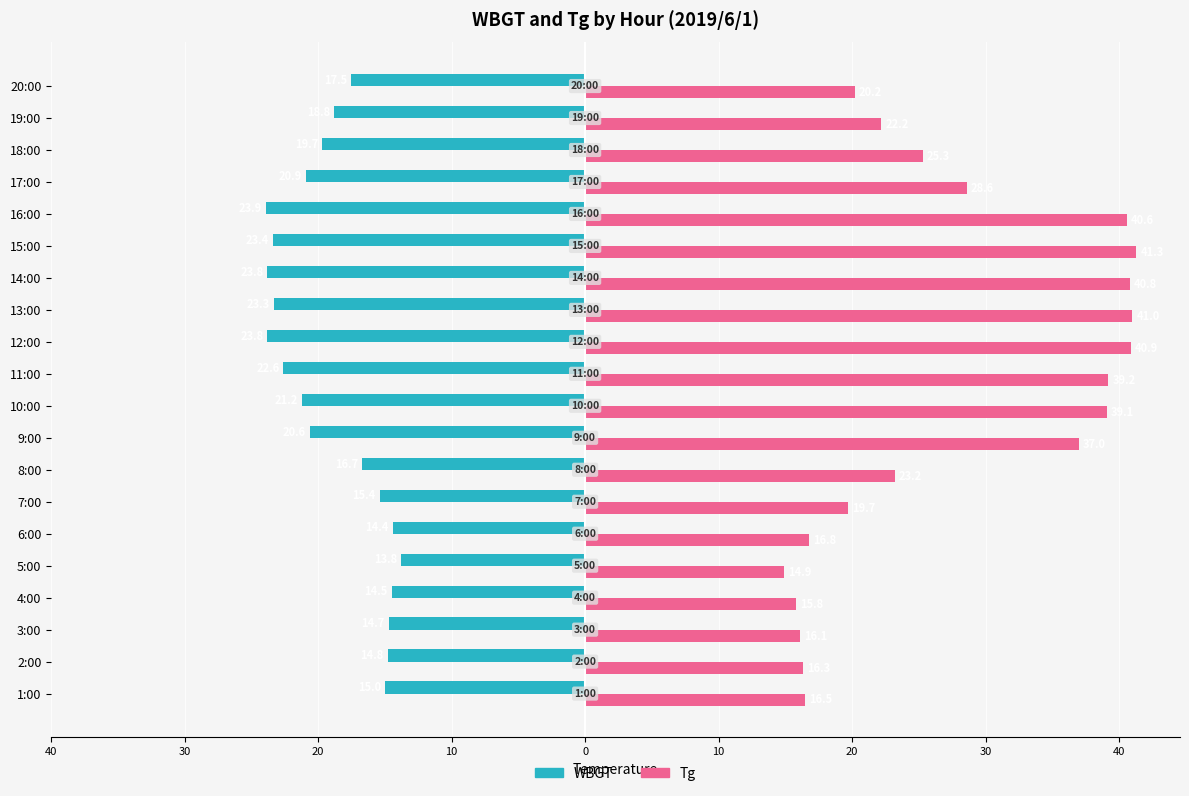

What are all the series names shown in the legend?

WBGT, Tg